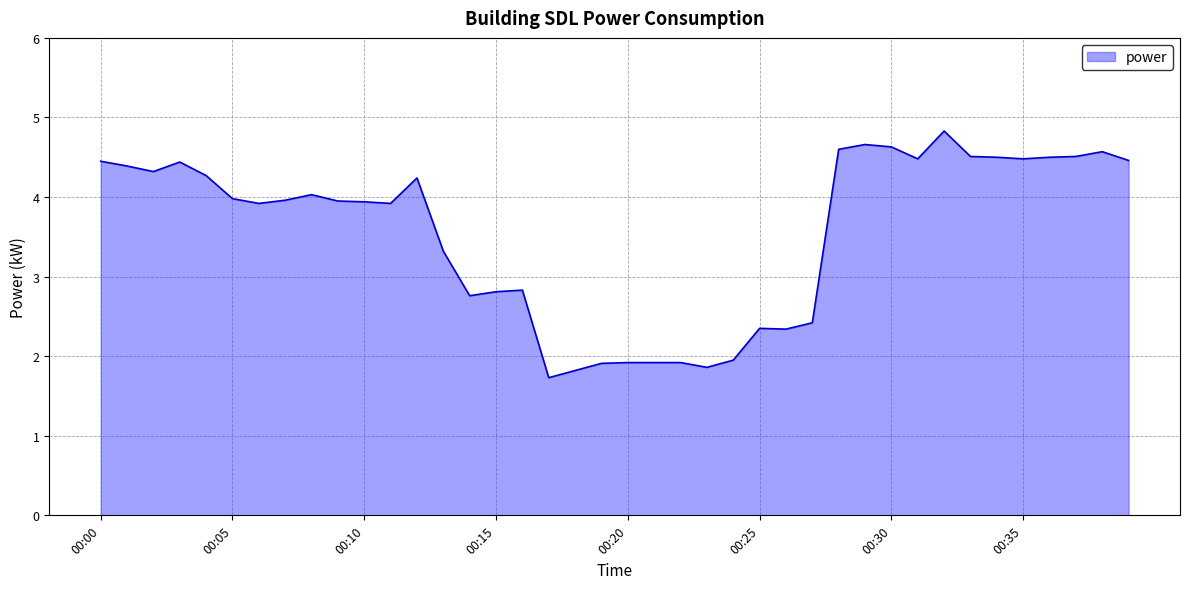

How many lines are shown in the chart?

1